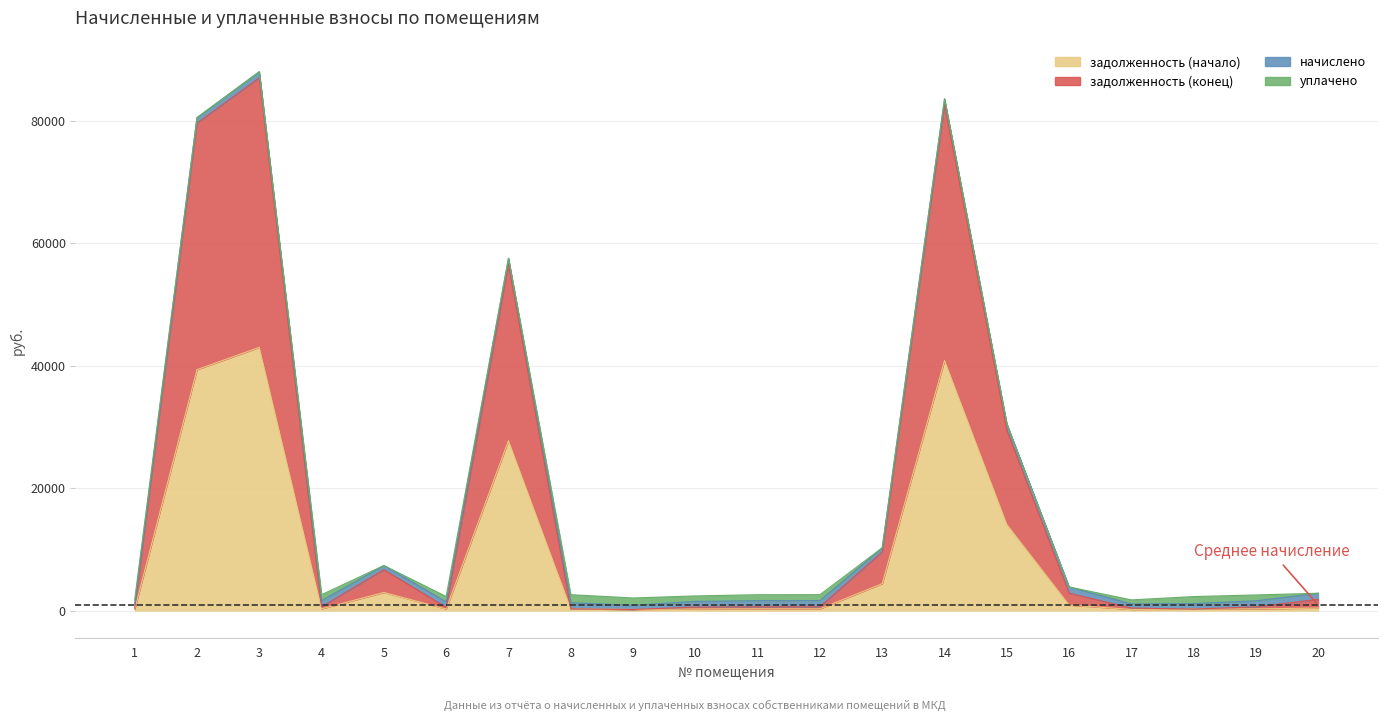

Where is the first local minimum for задолженность (начало)?

4